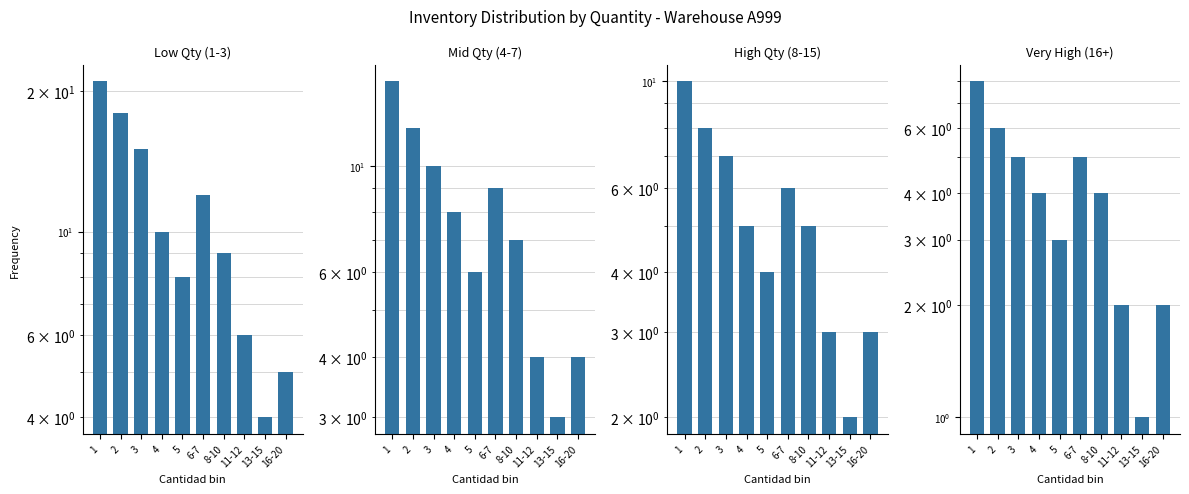

At which label does Mid Qty (4-7) first exceed 8?

1